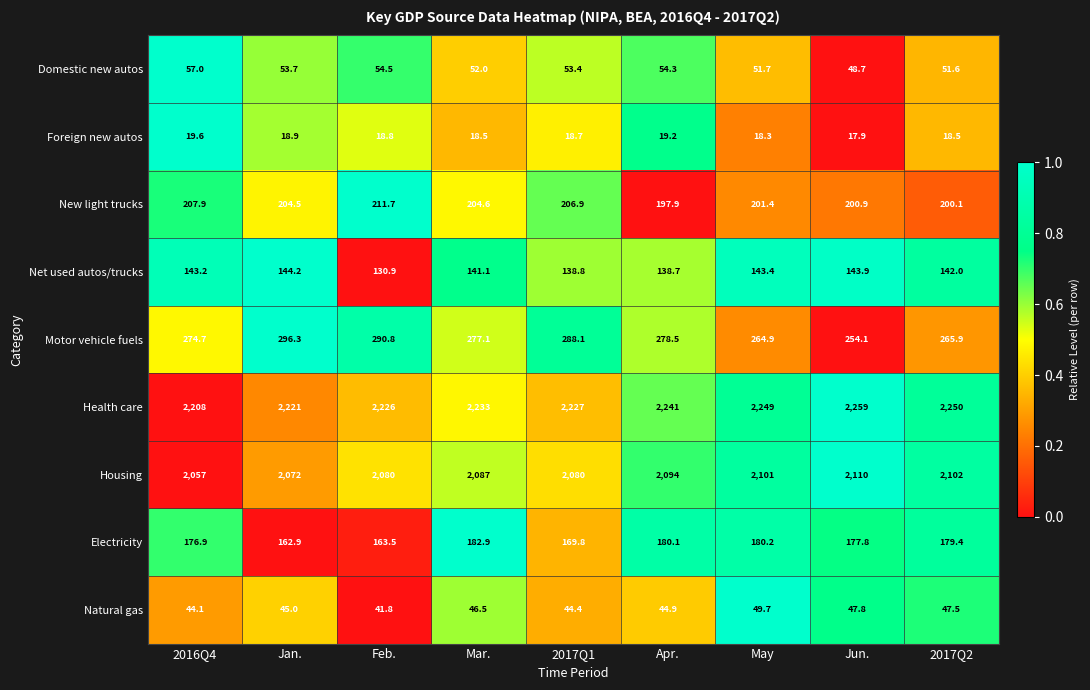

Which series changed the most between Apr. and 2017Q2?

Motor vehicle fuels